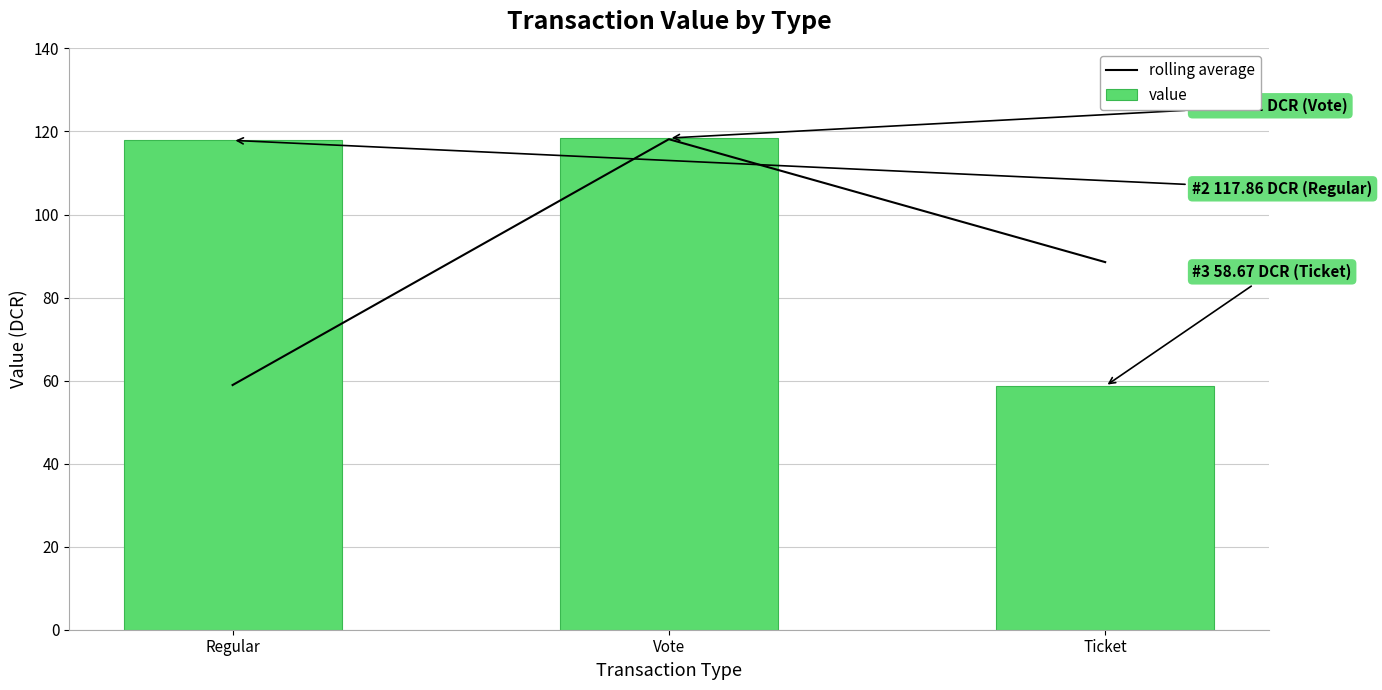

What is the label of the 2nd bar from the right?

Vote